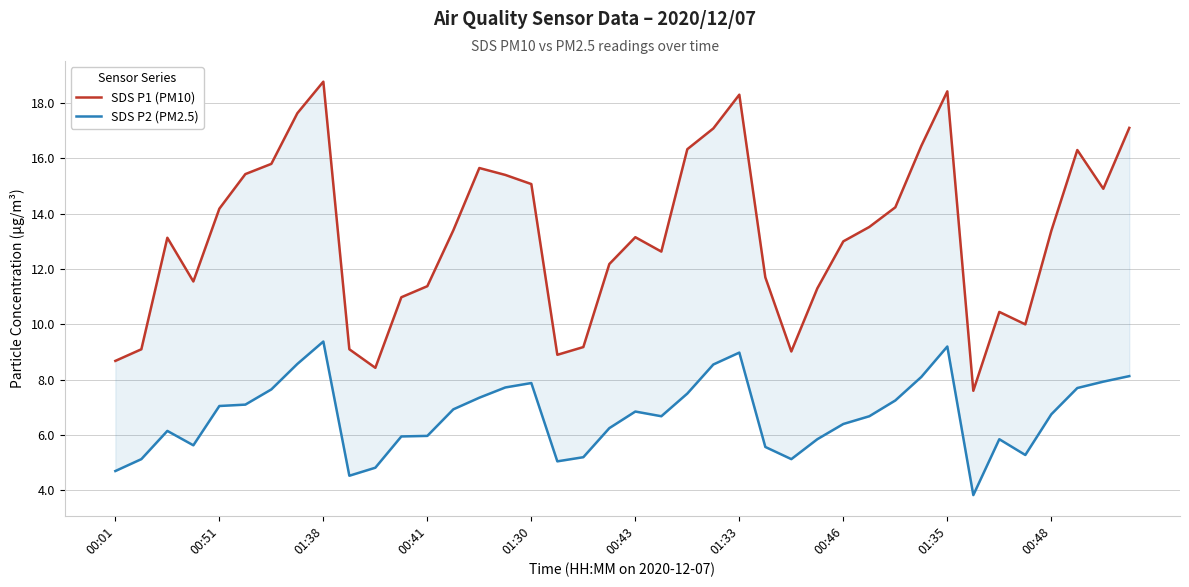

Is this an area chart (filled region under the line)?

No